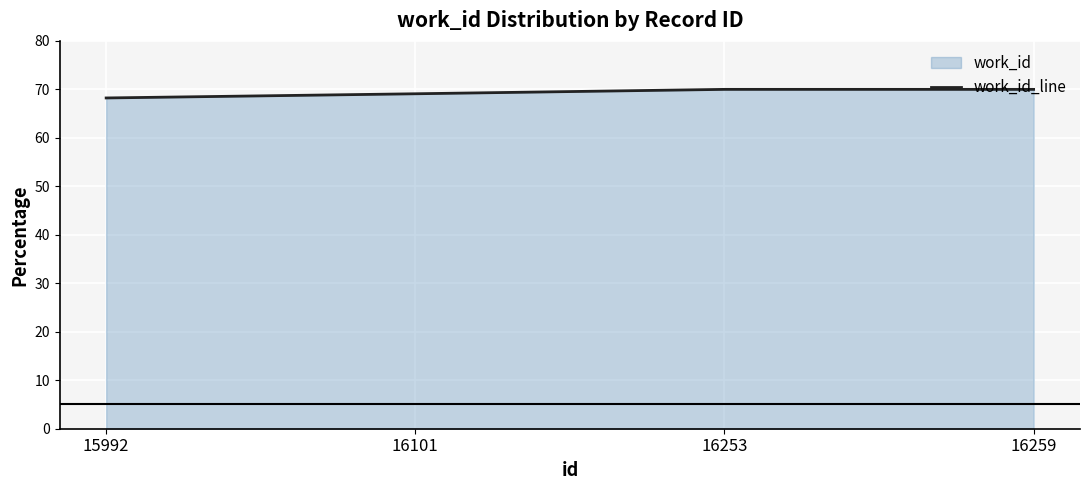

How many lines are shown in the chart?

1